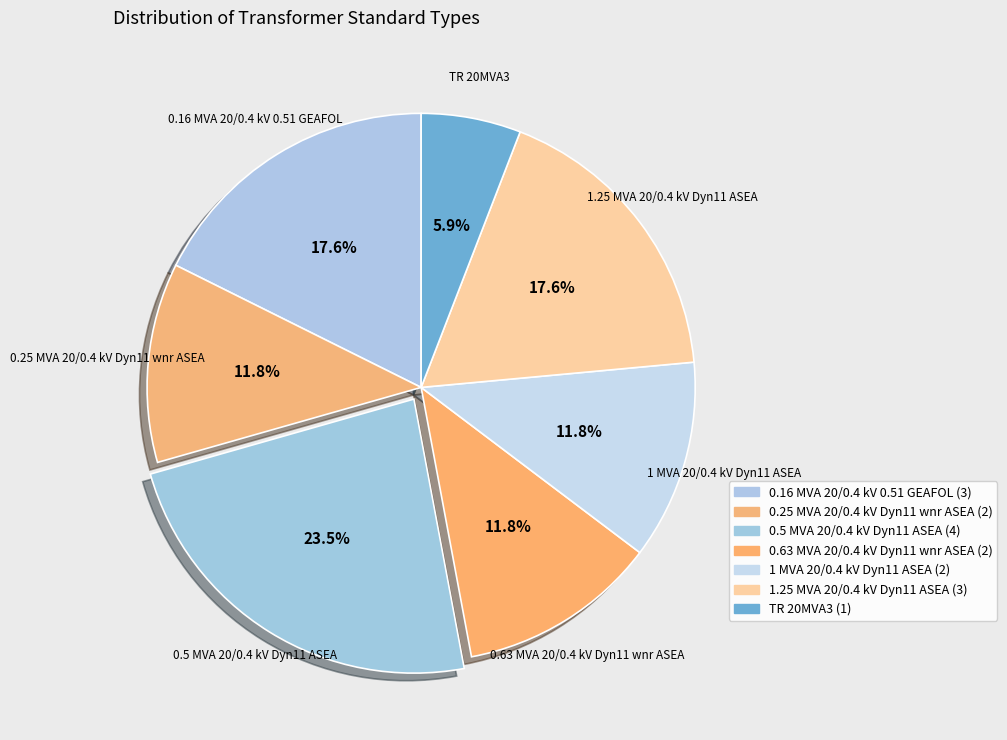

How many segments does this pie chart have?

7